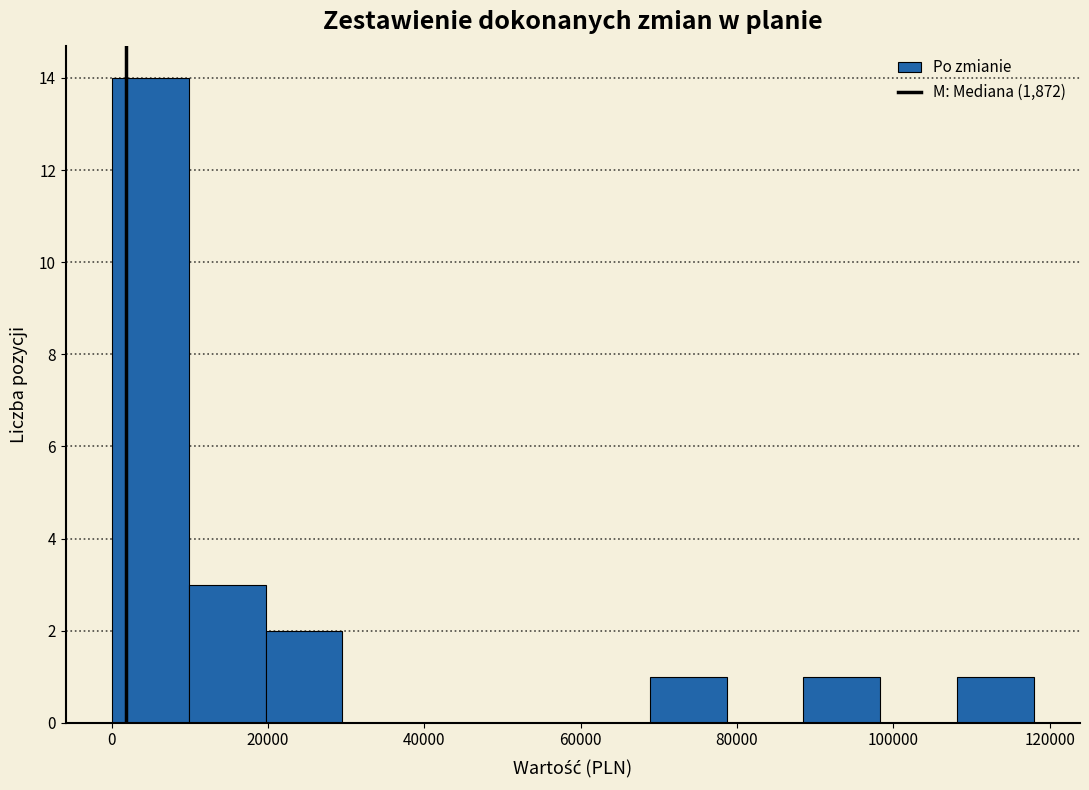

Which range on the x-axis has the tallest bar?

0 to 10000